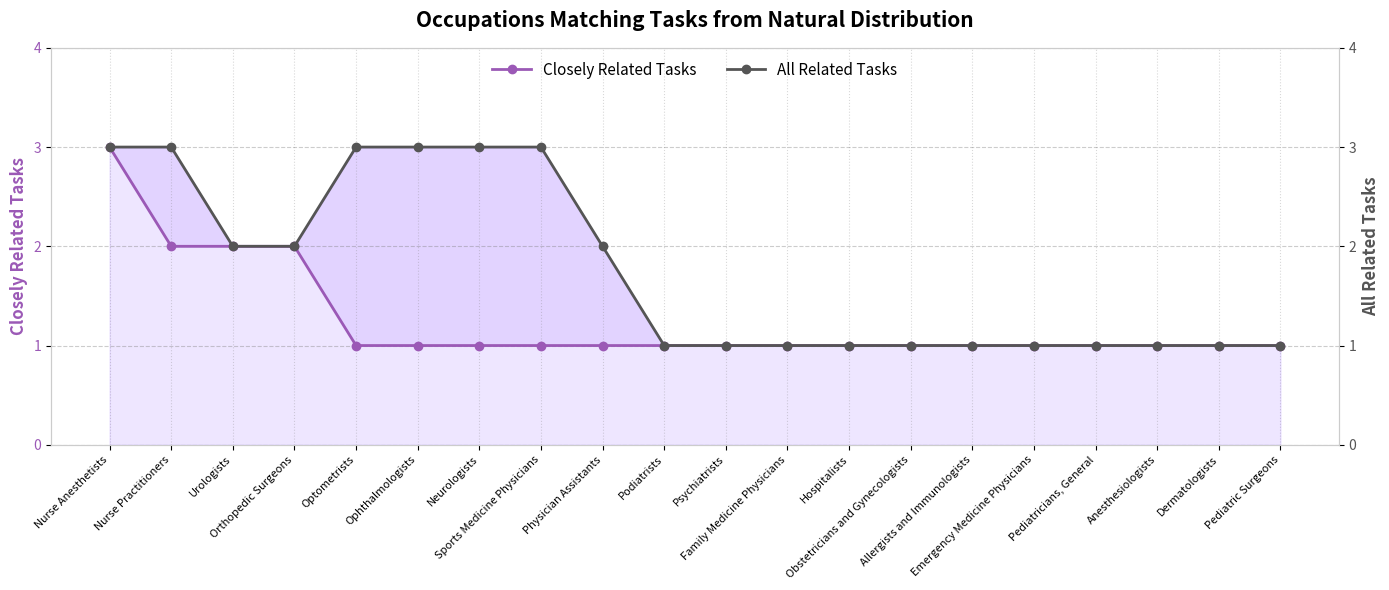

Rank the series by their average value, from lowest to highest.

Closely Related Tasks, All Related Tasks